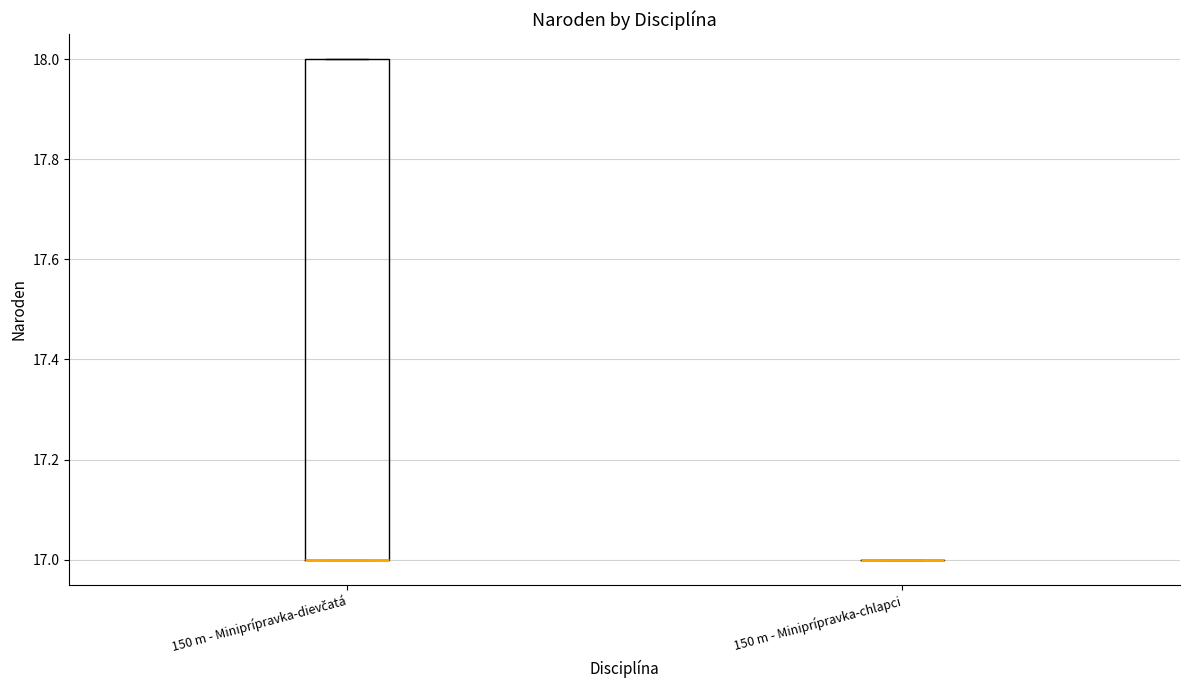

Which box is the tallest, from its lower edge to its upper edge?

150 m - Miniprípravka-dievčatá